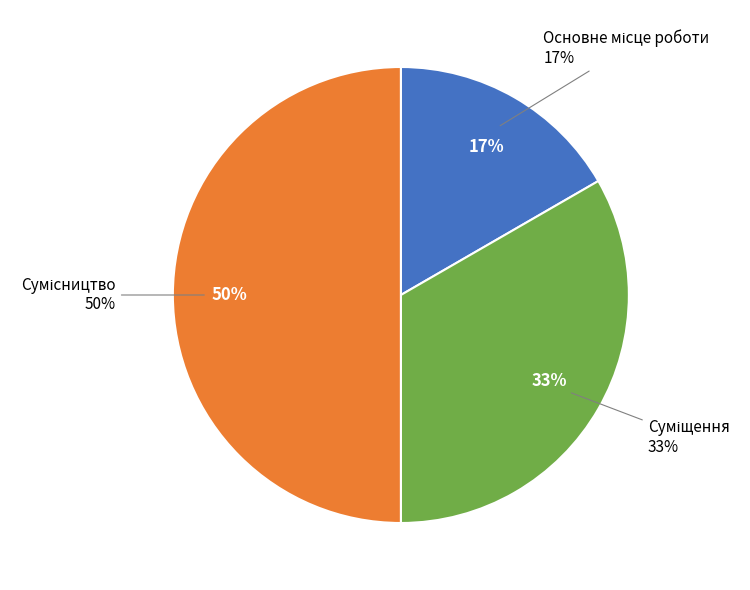

What percentage is NOT represented by Суміщення?

66.7%